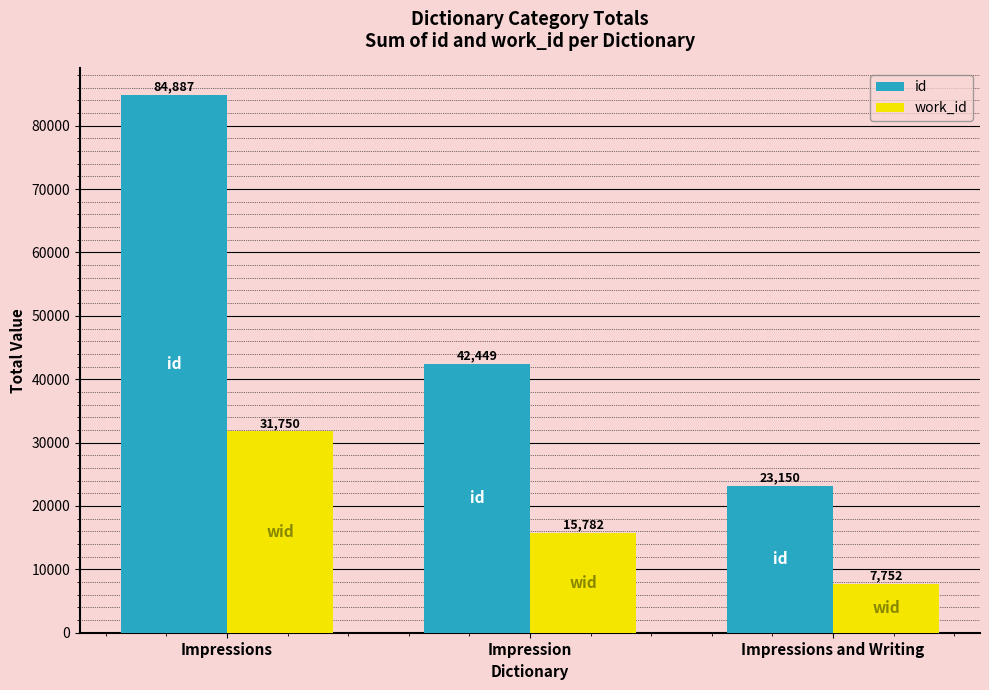

Read the id value at Impression.

42449